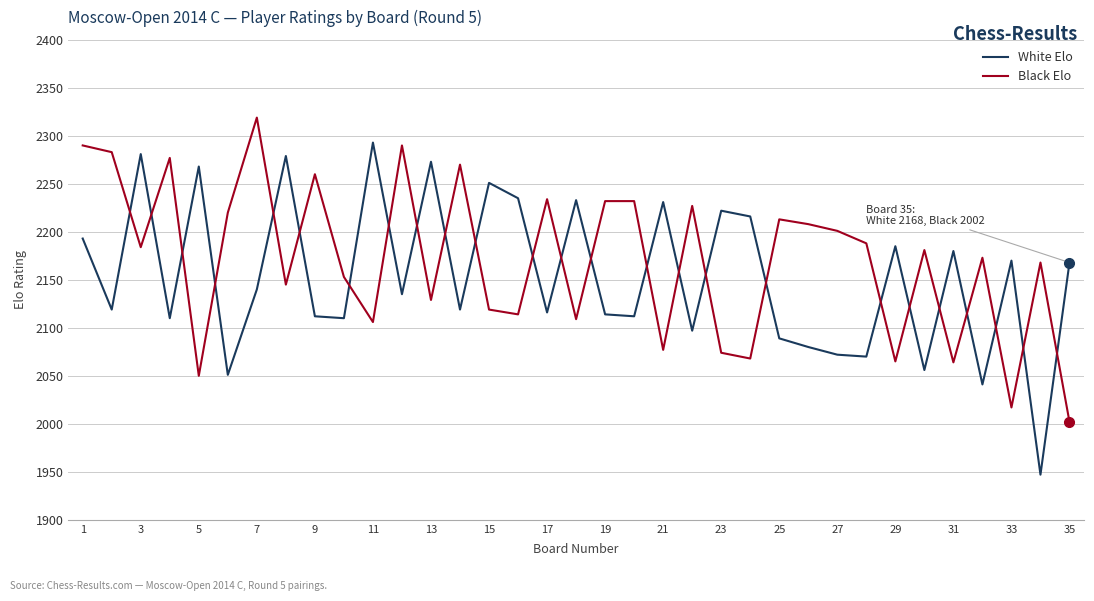

What is the difference between the maximum and minimum values in the Black Elo series?

317